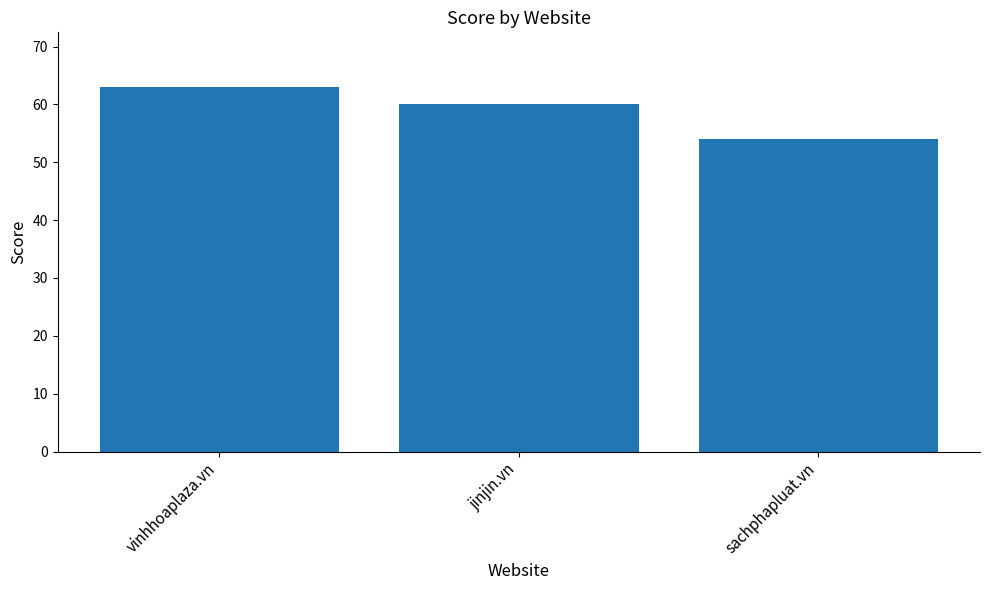

What is the label of the 3rd bar from the left?

sachphapluat.vn